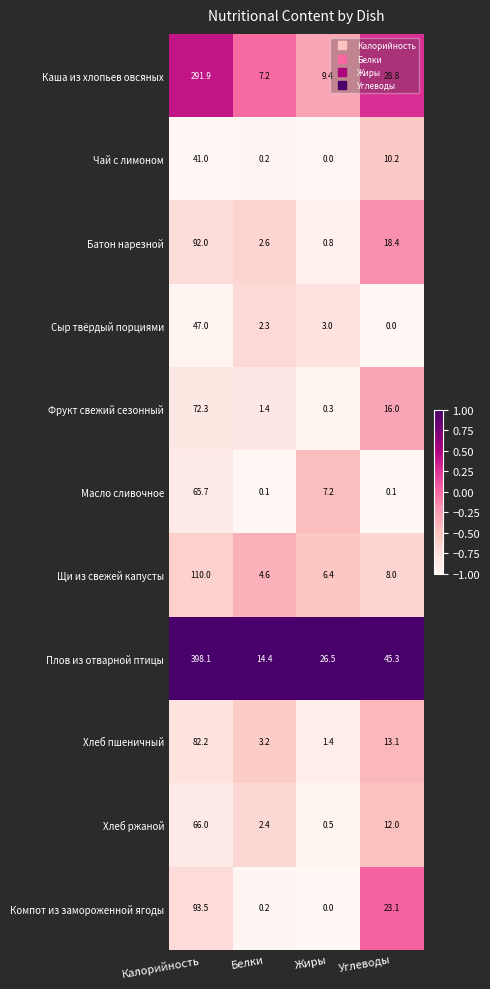

At which label does Хлеб ржаной first exceed 12?

Калорийность